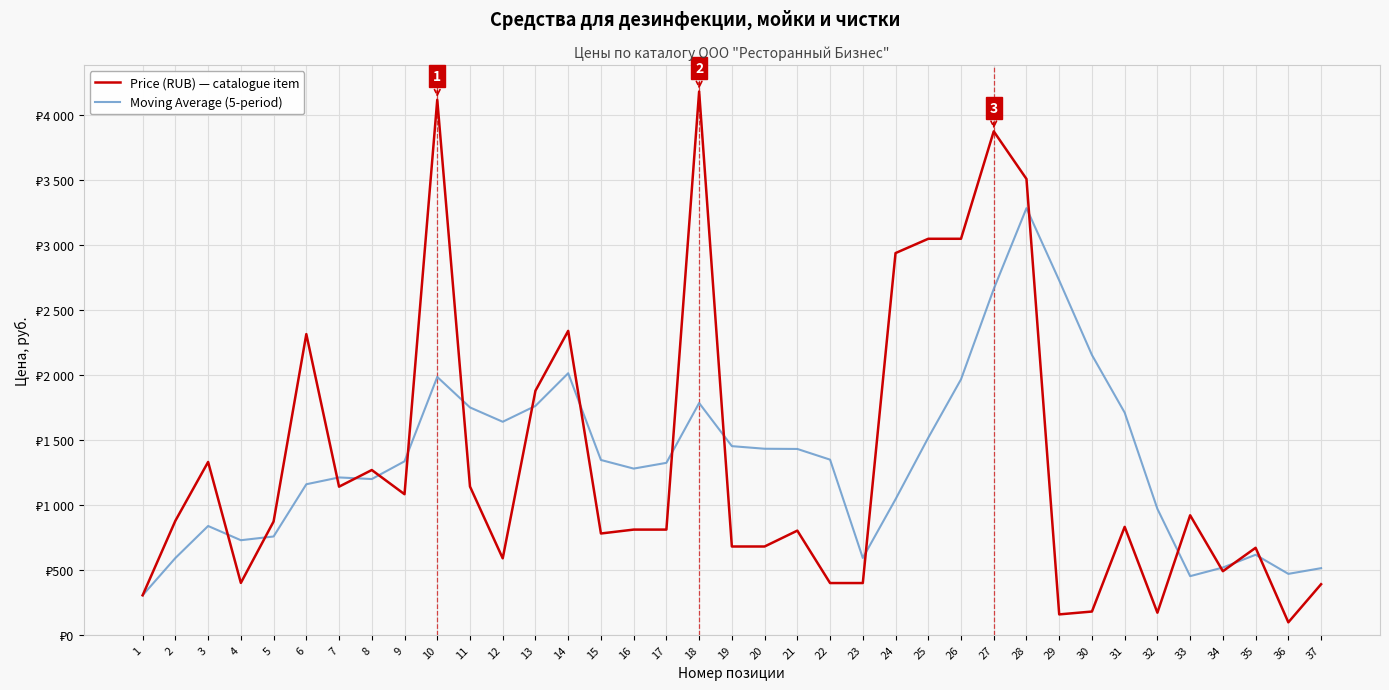

Which series has the largest total across all categories?

Moving Average (5-period)